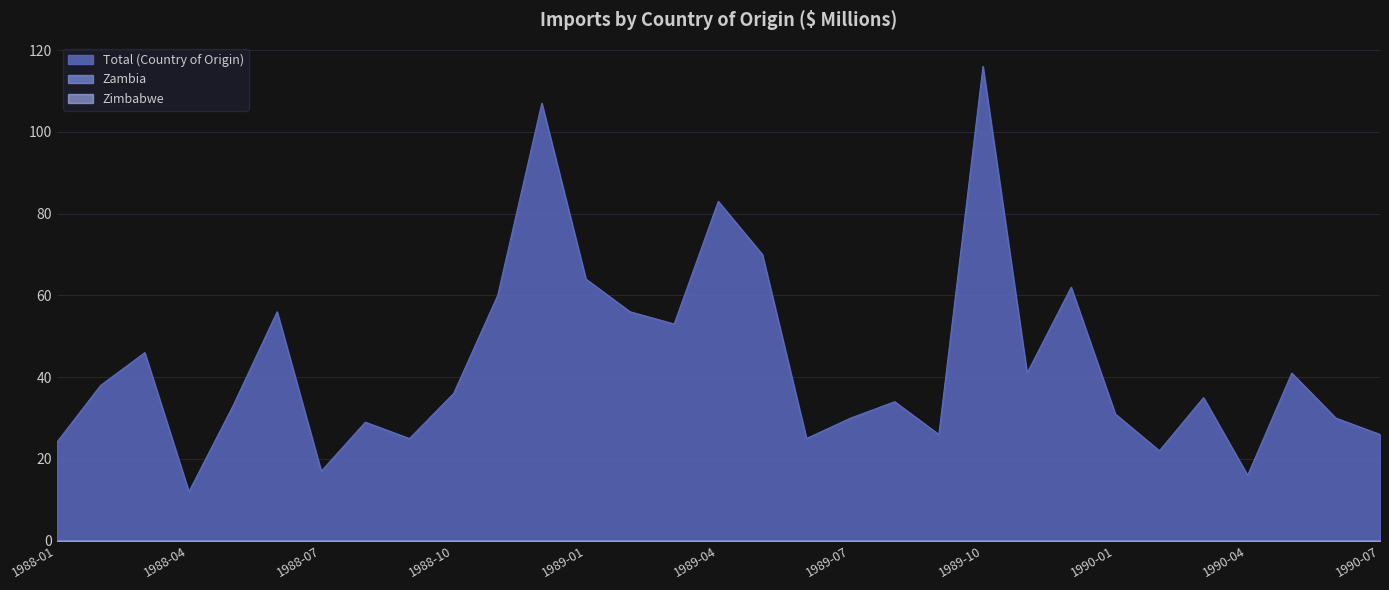

True or false: Zimbabwe and Total (Country of Origin) cross at least once.

False